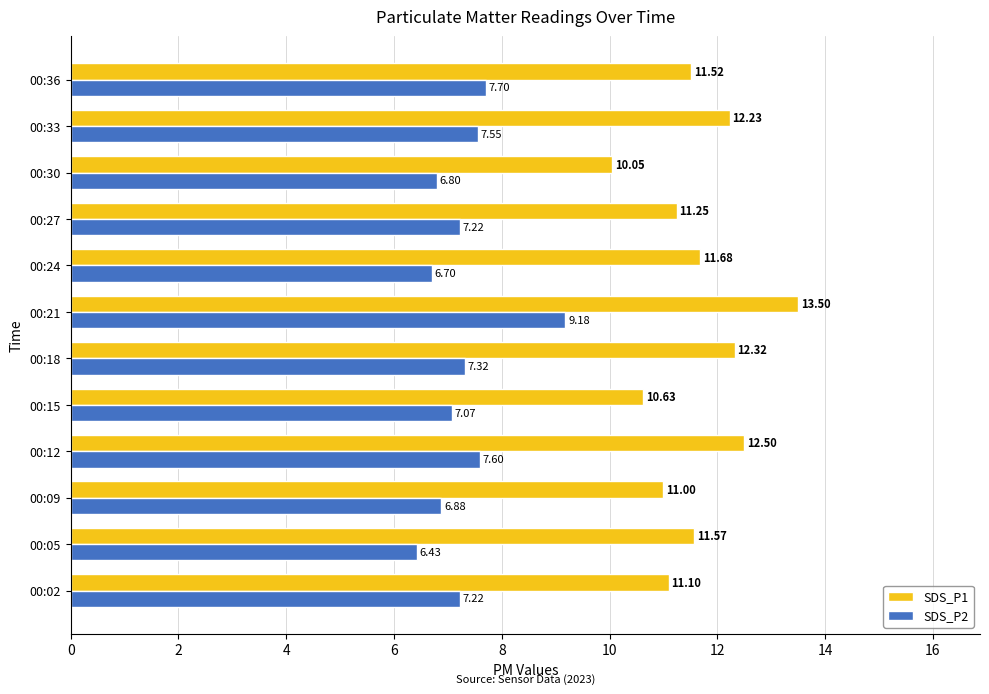

Which series changed the most between 00:24 and 00:30?

SDS_P1